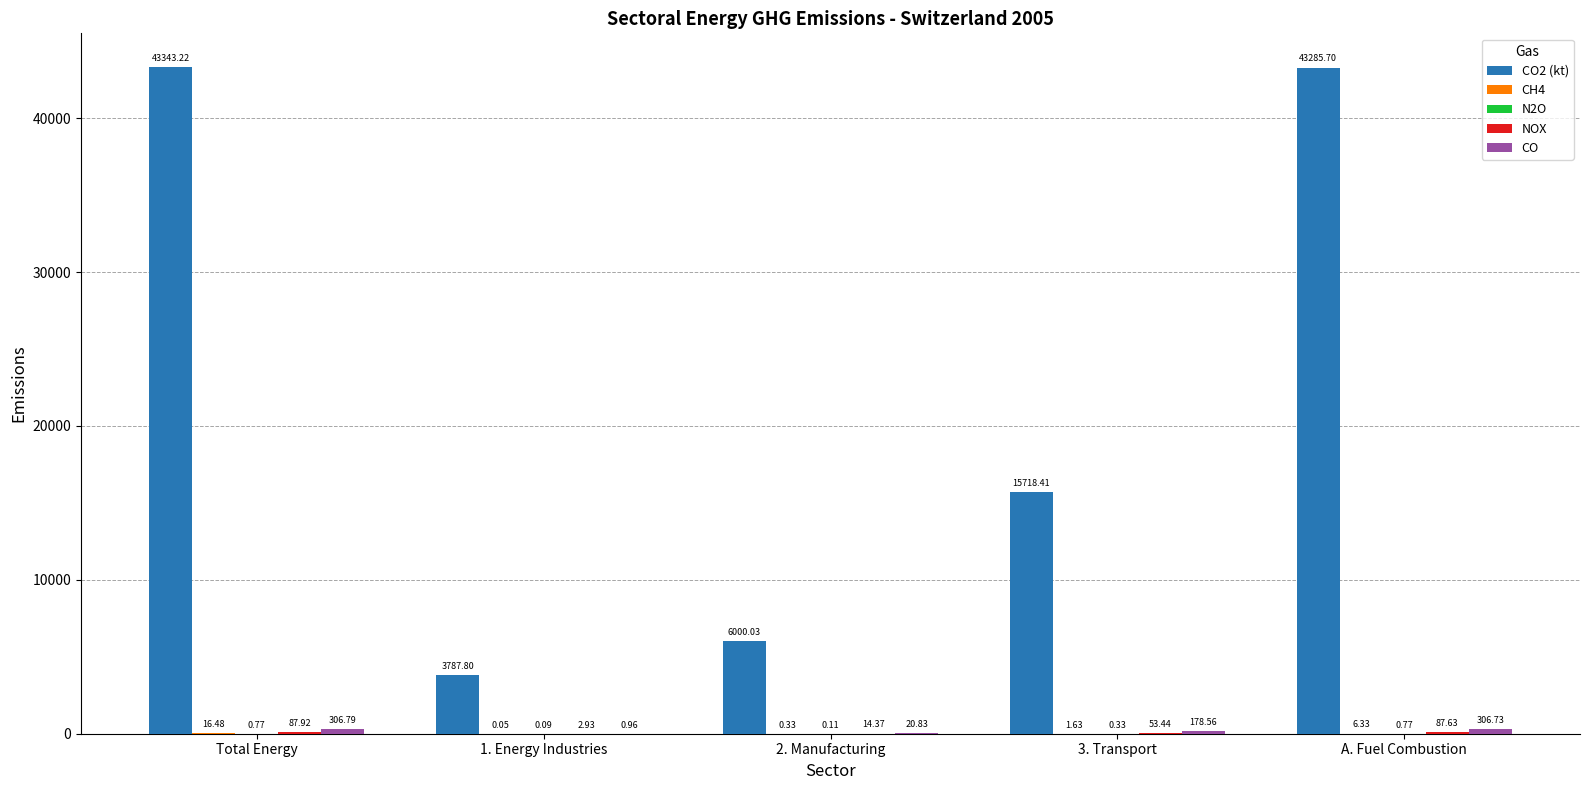

At which category is the sum across all series the highest?

Total Energy